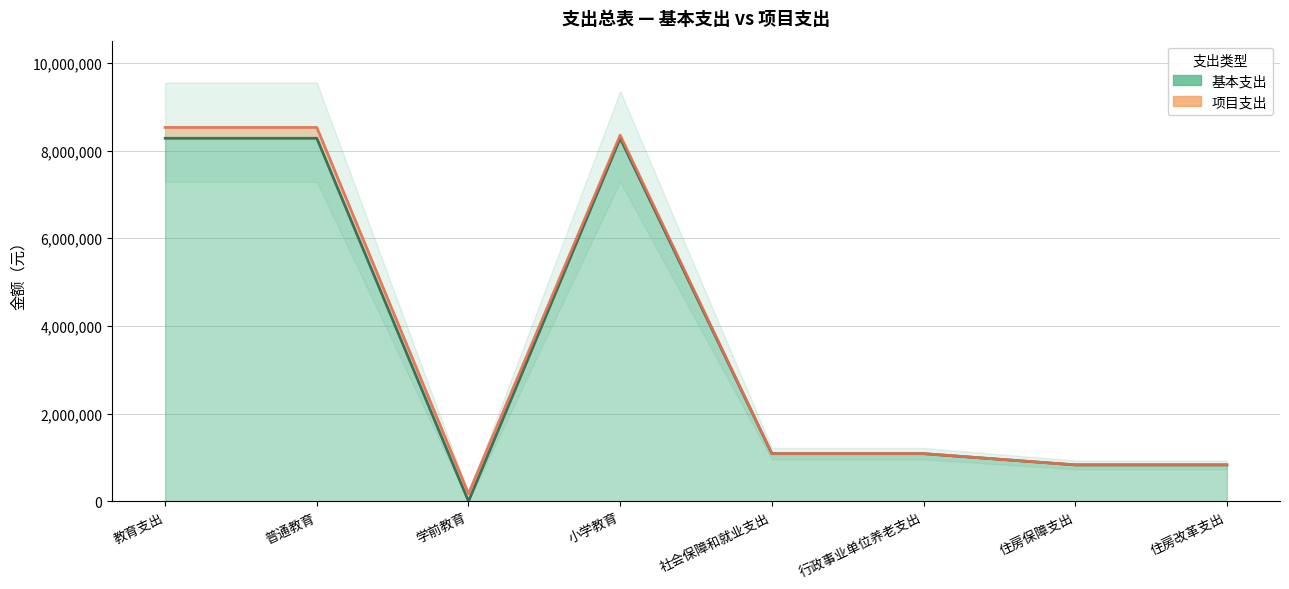

Rank the categories by value from lowest to highest.

学前教育, 住房保障支出, 住房改革支出, 社会保障和就业支出, 行政事业单位养老支出, 教育支出, 普通教育, 小学教育